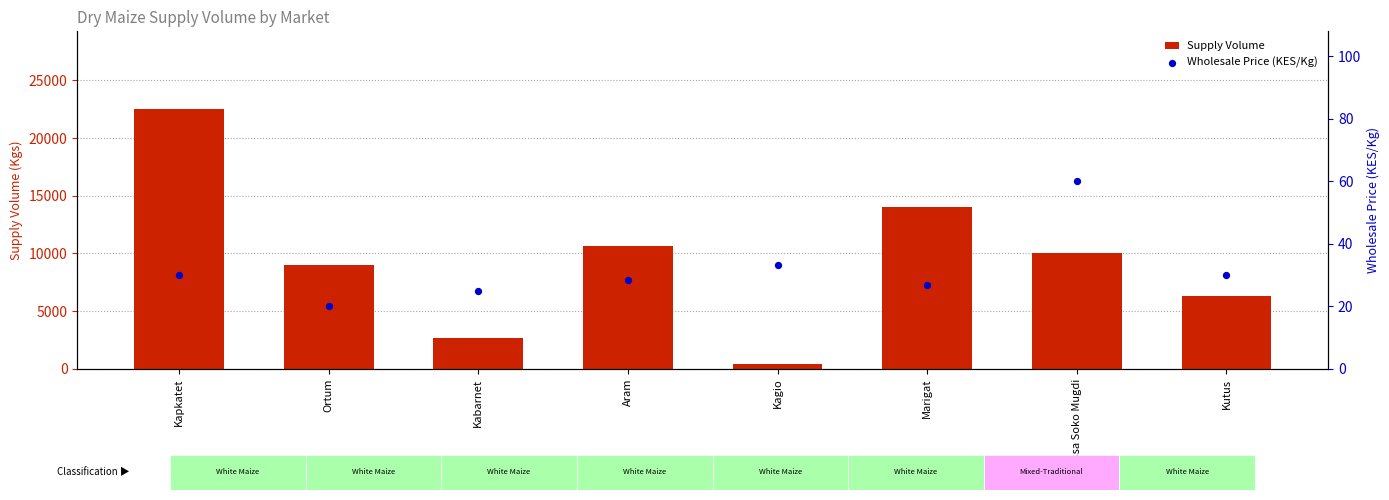

What are all the series names shown in the legend?

Supply Volume, Wholesale Price (KES/Kg)